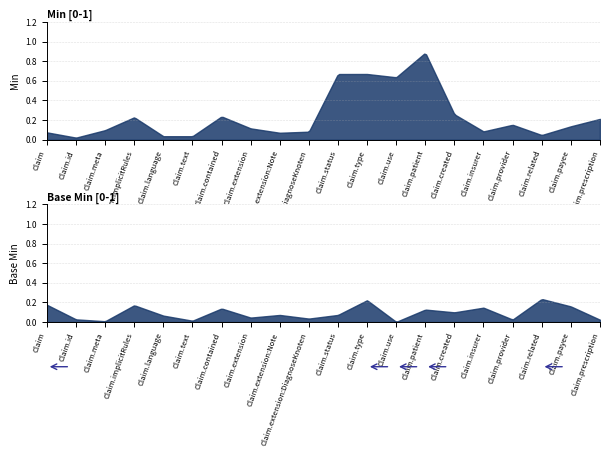

True or false: Min and Base Min intersect in this chart.

False